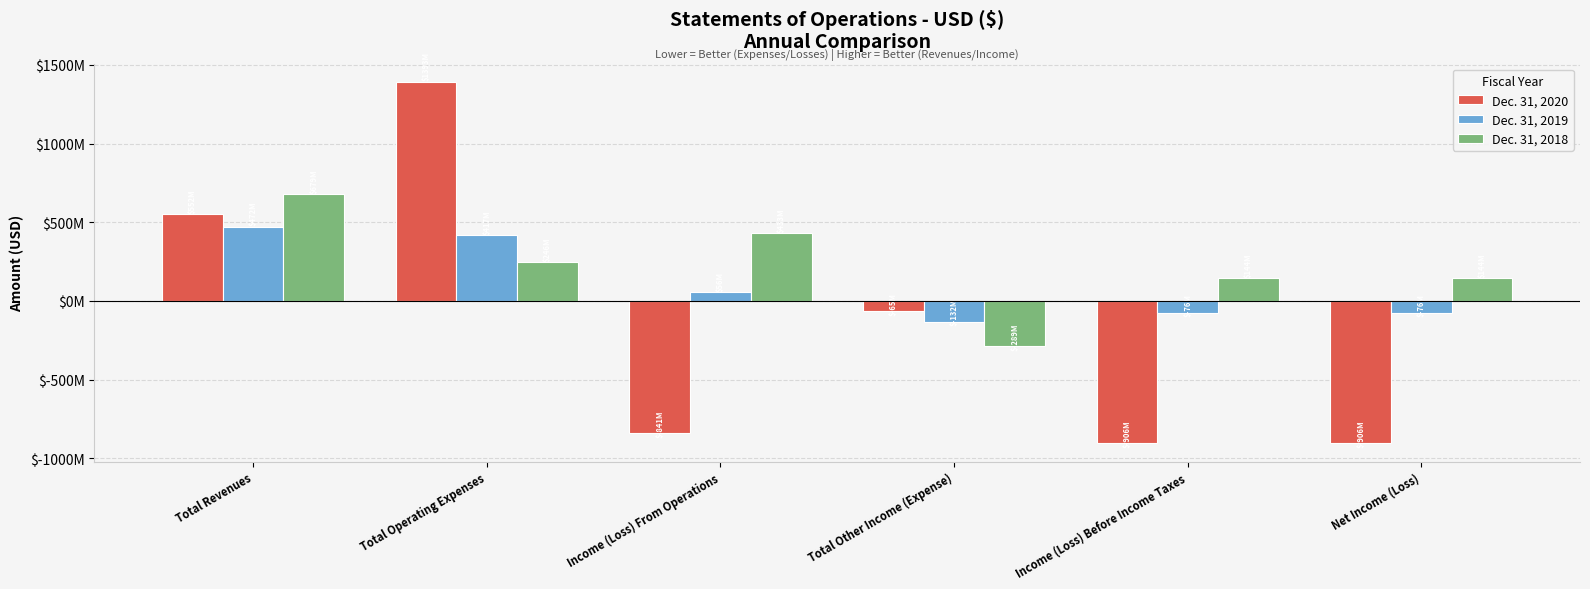

Which category has the highest value in the Dec. 31, 2020 series?

Total Operating Expenses